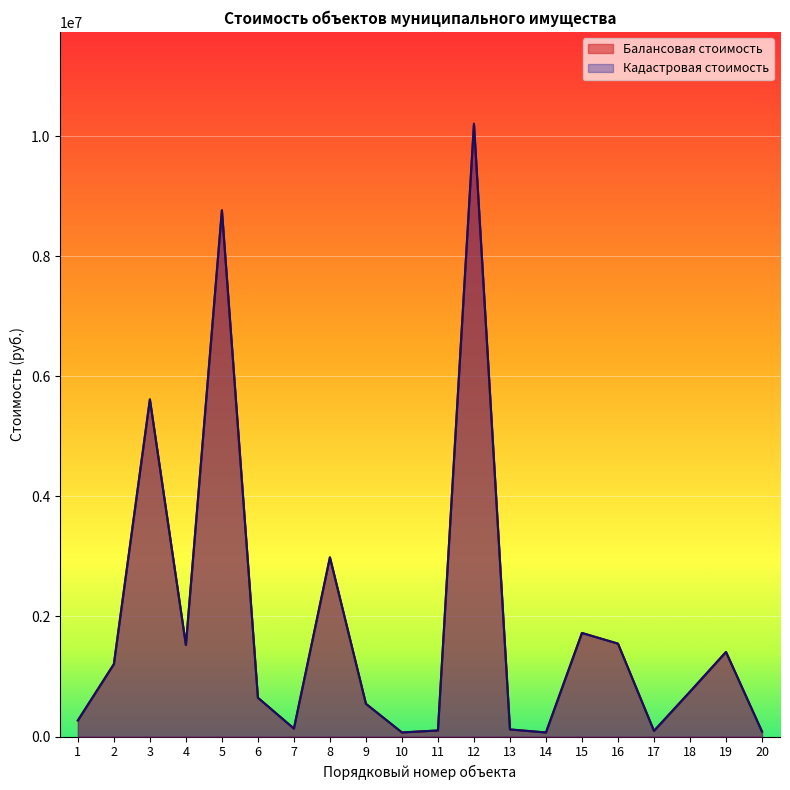

The value of Балансовая стоимость at 11 is 100657.4. True or false?

True